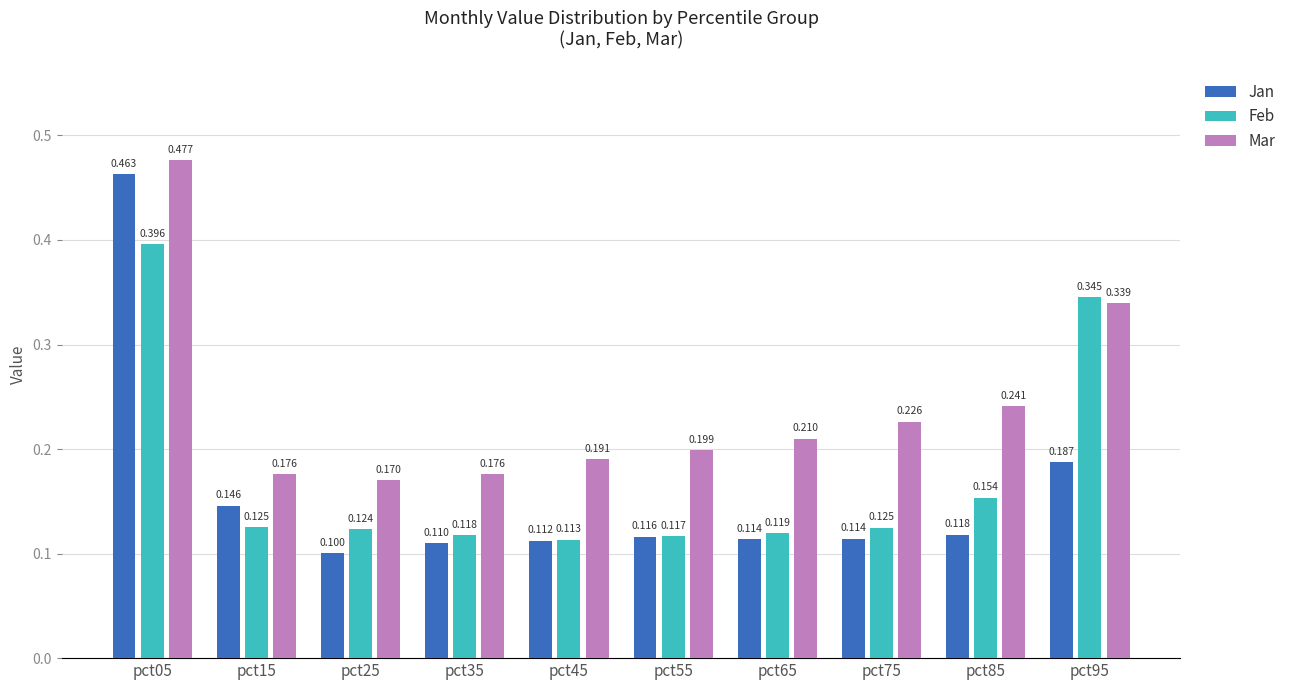

What is the minimum value for Feb?

0.1